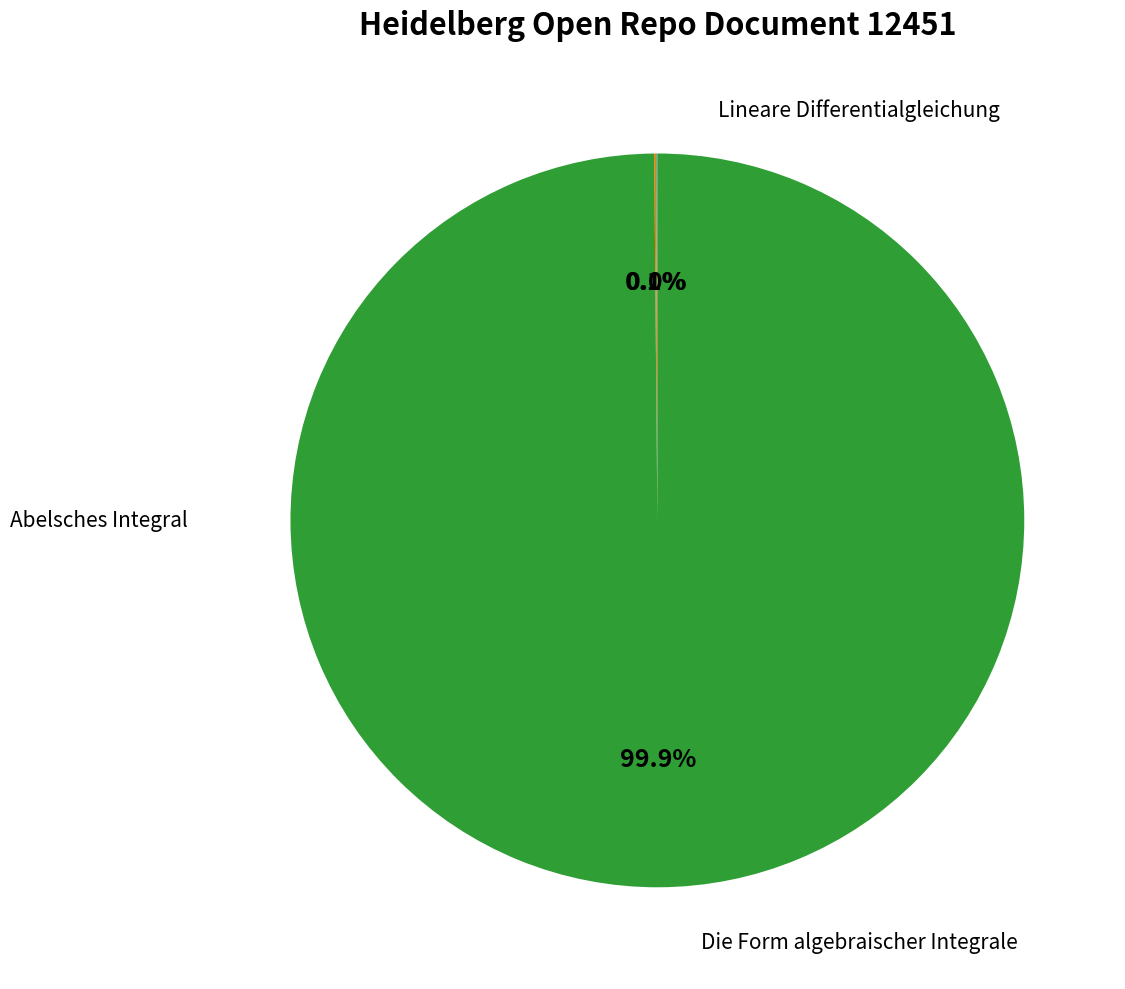

Is there any slice that represents more than half of the pie?

Yes